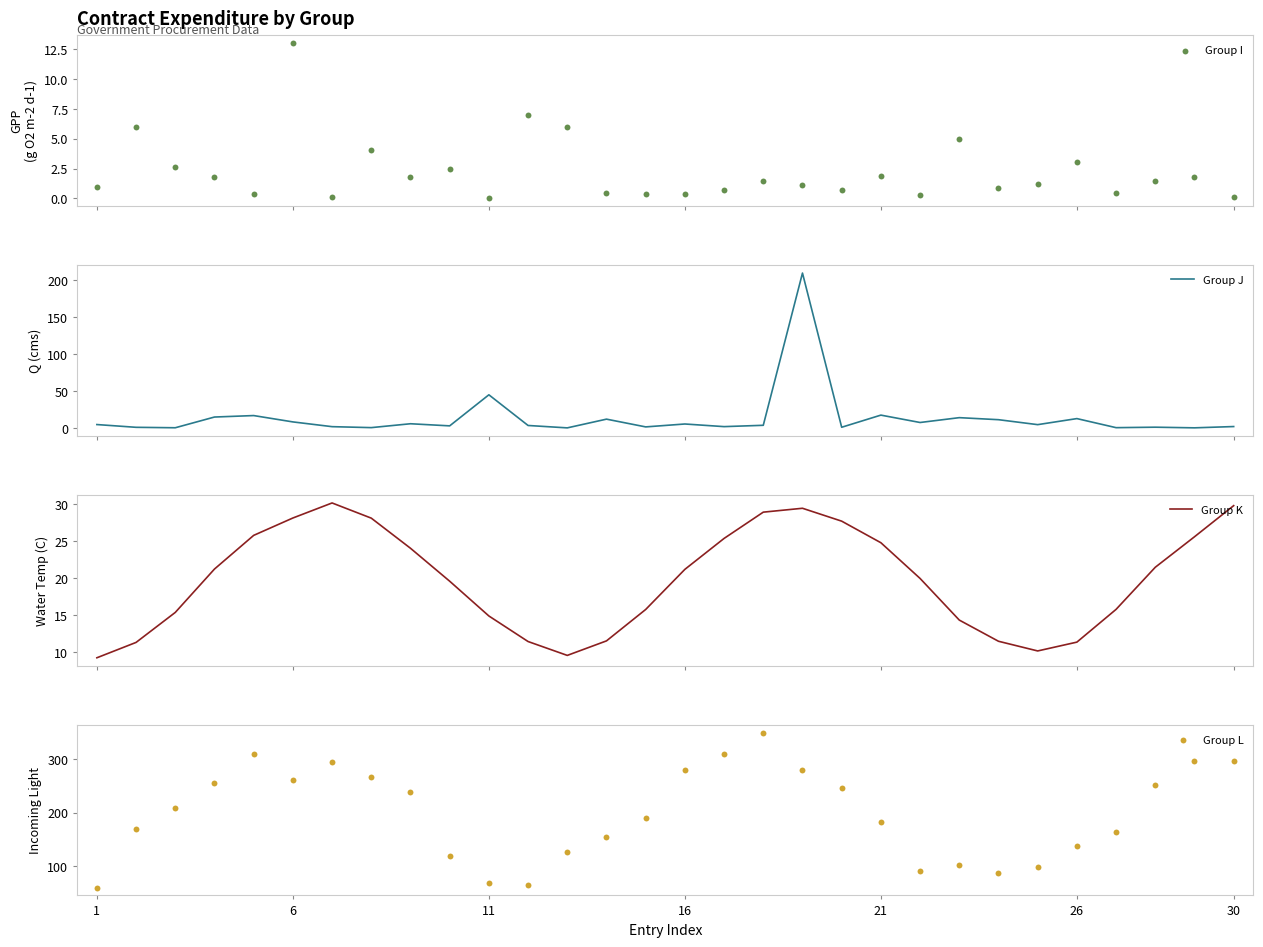

Is the value of Group K at 25 greater than the value of Group J at 14?

Yes